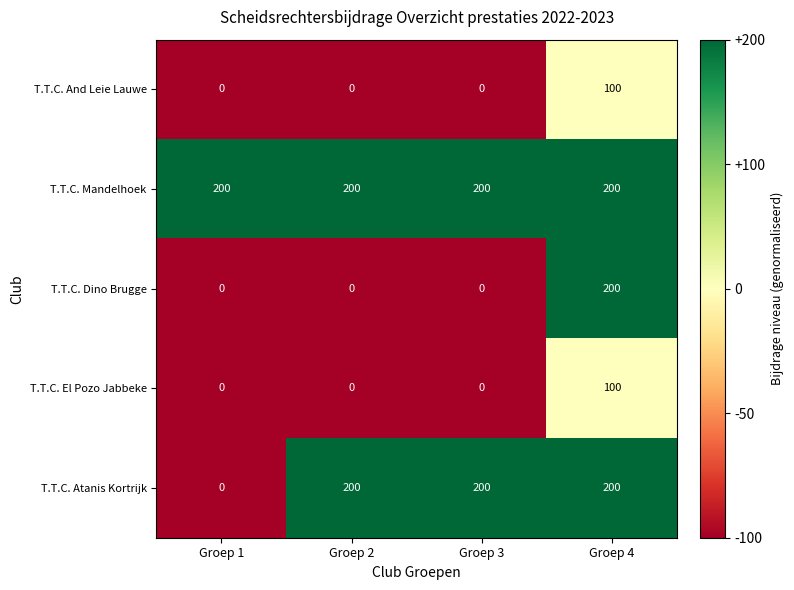

True or false: T.T.C. Mandelhoek has a value of 87 at Groep 1.

False